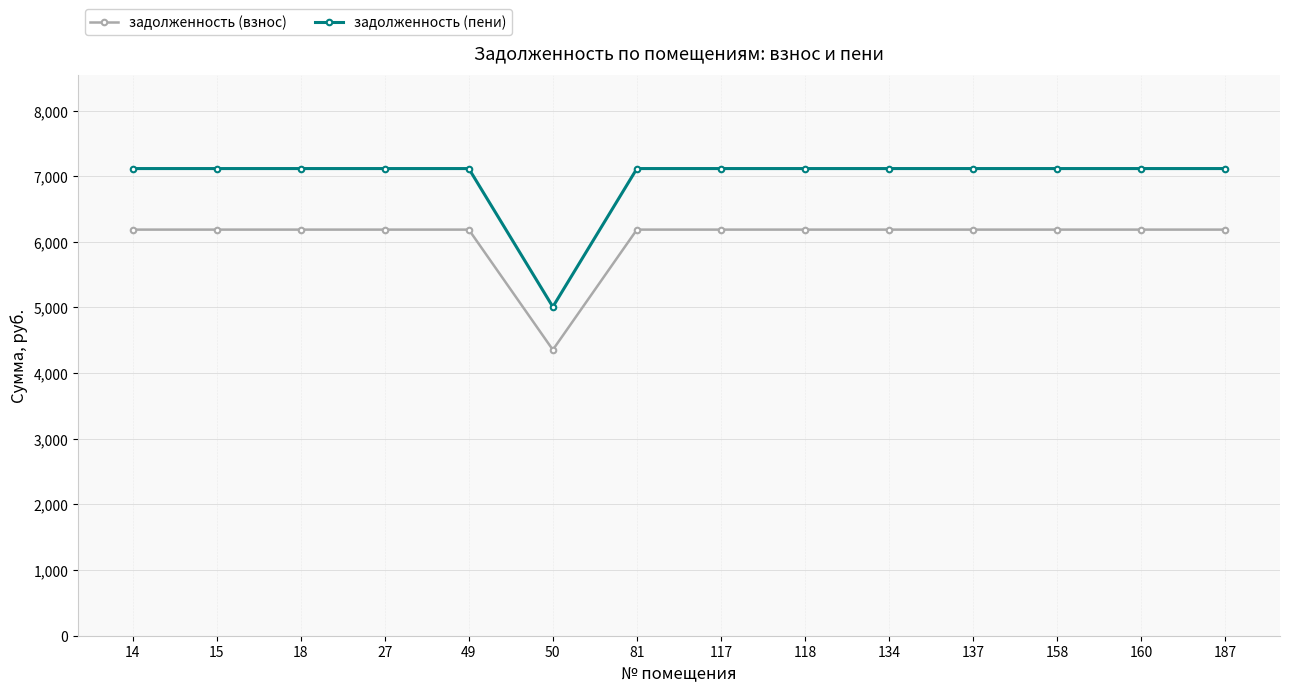

Which series has the largest total across all categories?

задолженность (пени)